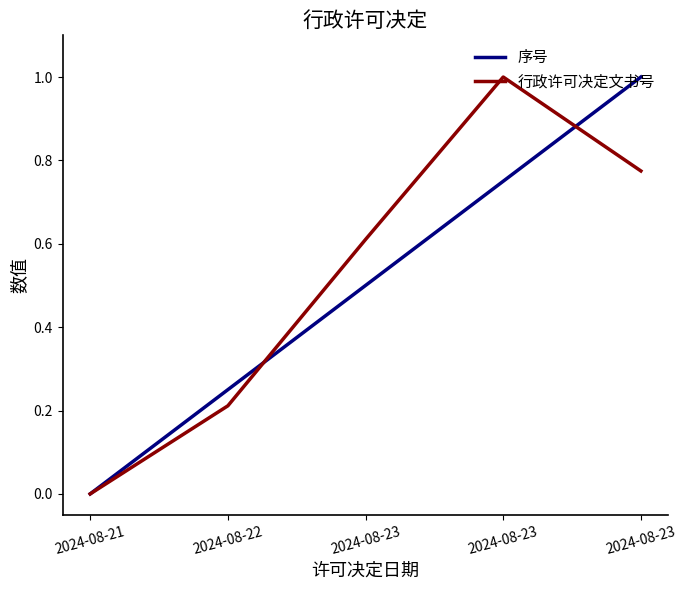

Which series has the largest total across all categories?

行政许可决定文书号